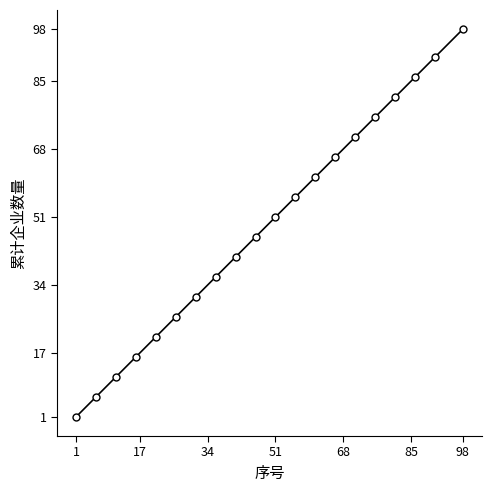

True or false: the data has more than 2 interior local peaks.

False